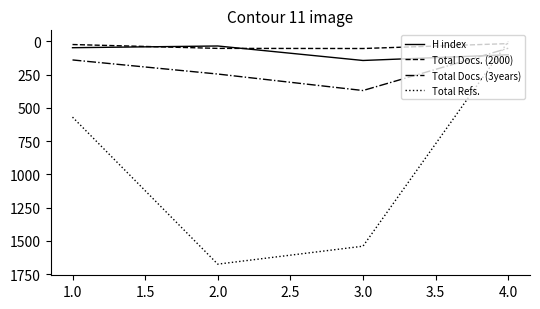

True or false: H index and Total Refs. intersect in this chart.

True